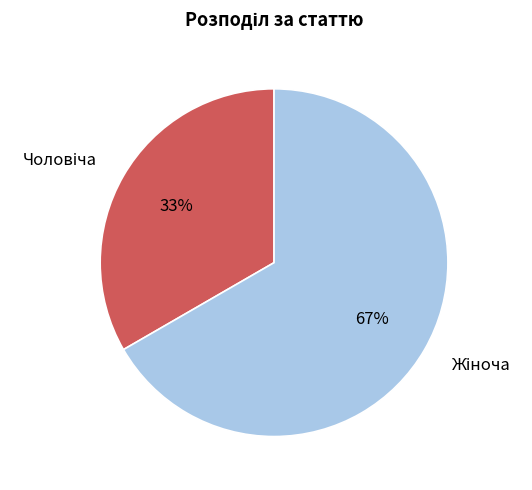

Is there a majority slice in this chart?

Yes